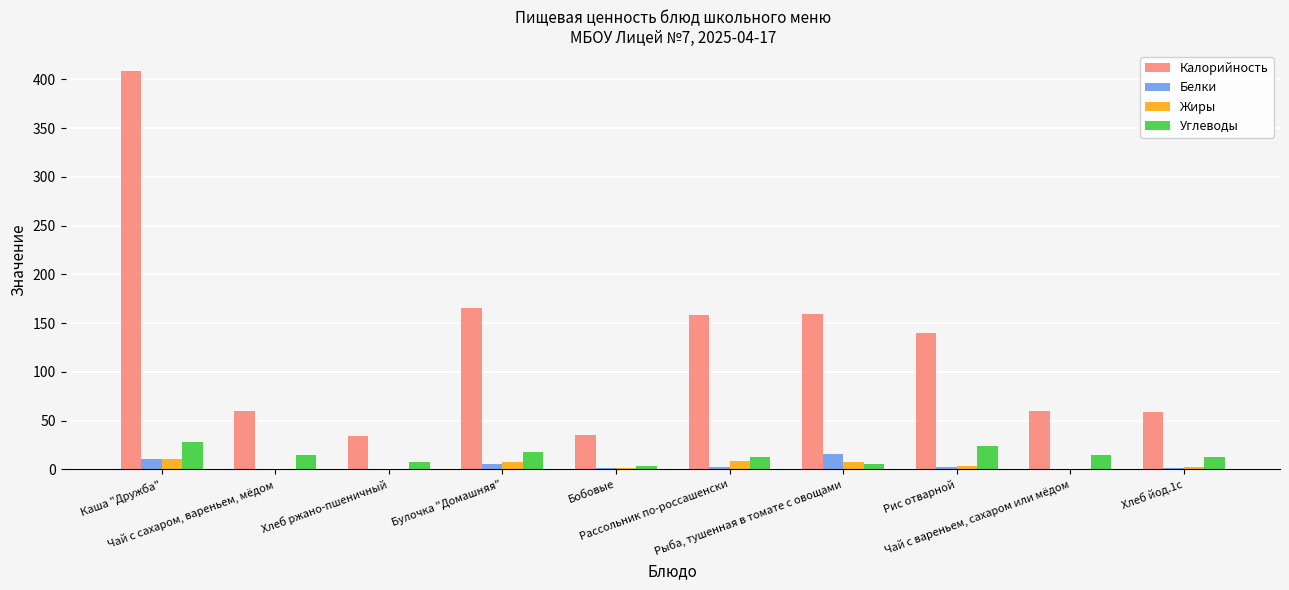

At which label does Углеводы first exceed 15?

Каша "Дружба"